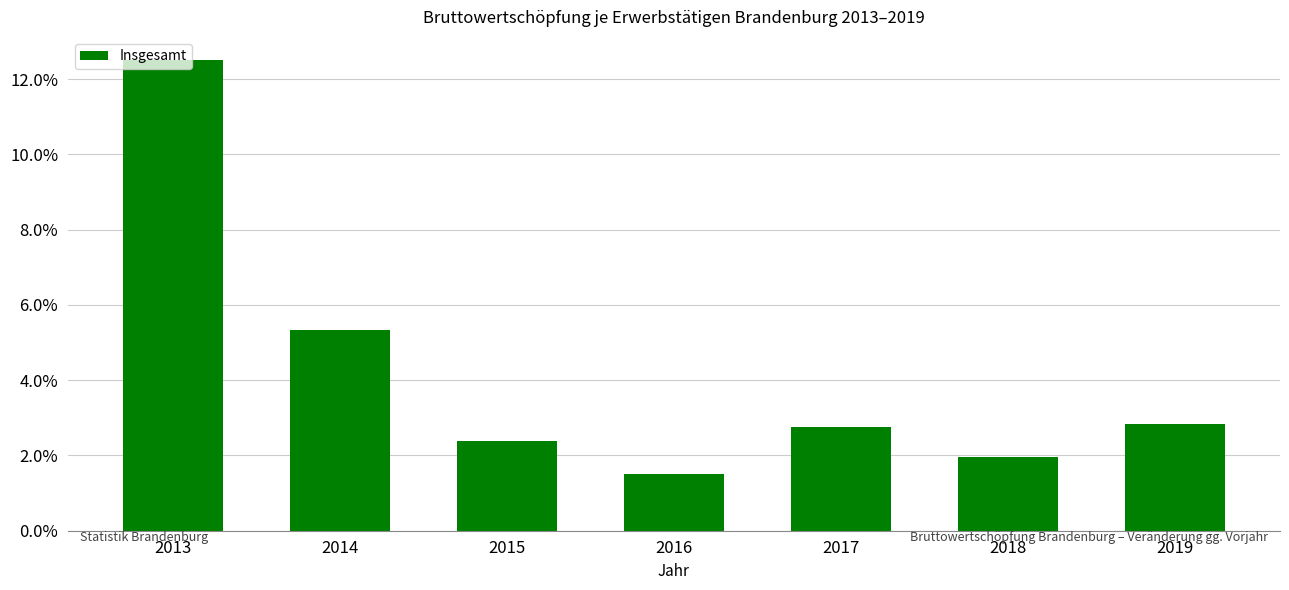

What is the value of the 7th bar from the left?

2.8